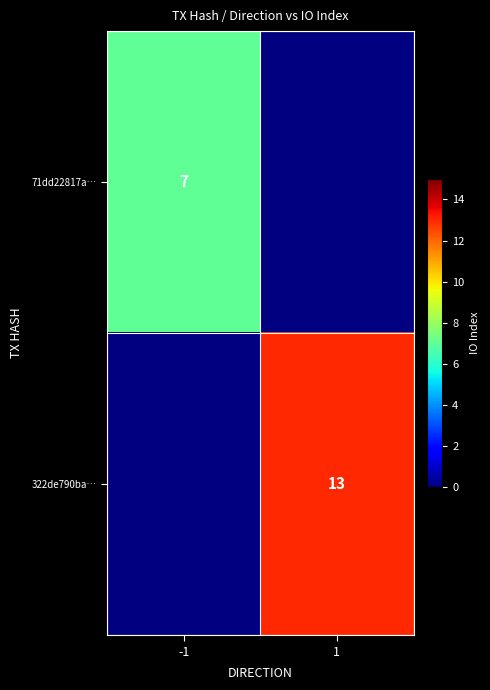

At how many categories does at least one series exceed 7?

1